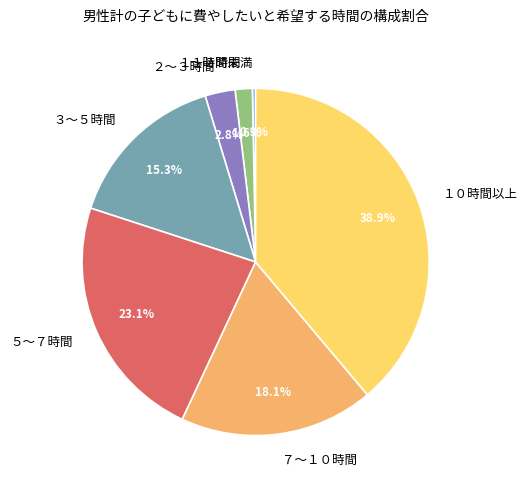

Combined, do ７～１０時間 and １時間未満 account for over 50%?

No